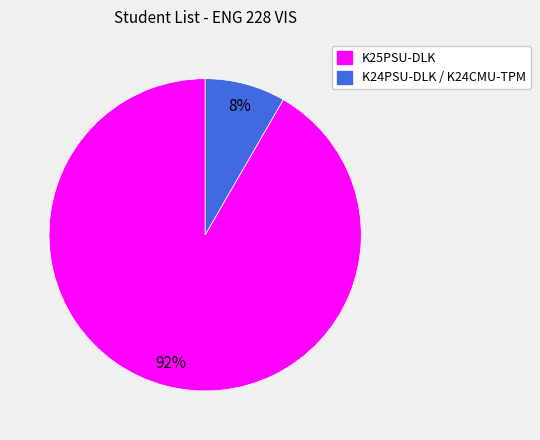

Which category has the biggest portion of the pie?

K25PSU-DLK